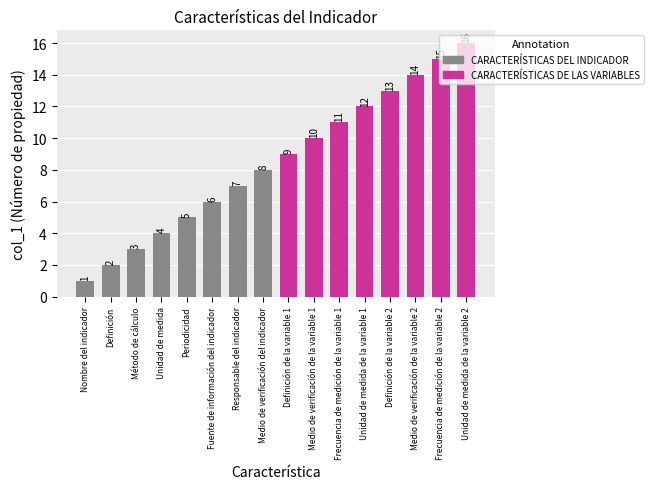

Which label corresponds to the smallest value in the chart?

Nombre del indicador